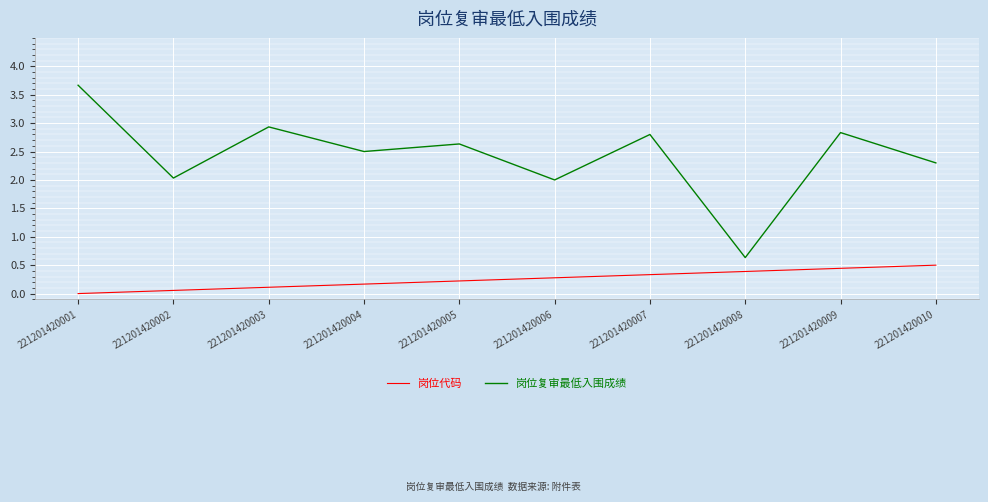

What are all the series names shown in the legend?

岗位代码, 岗位复审最低入围成绩